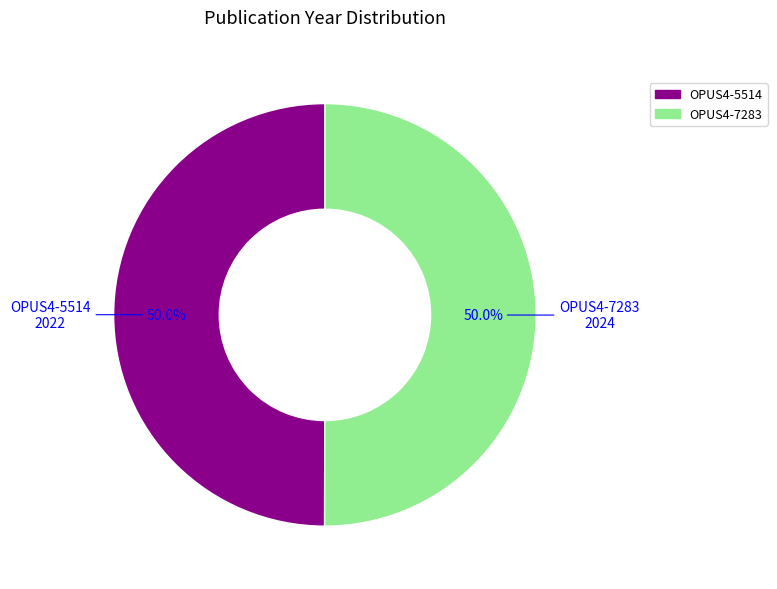

Is it true that OPUS4-7283 is 44% of the pie?

False